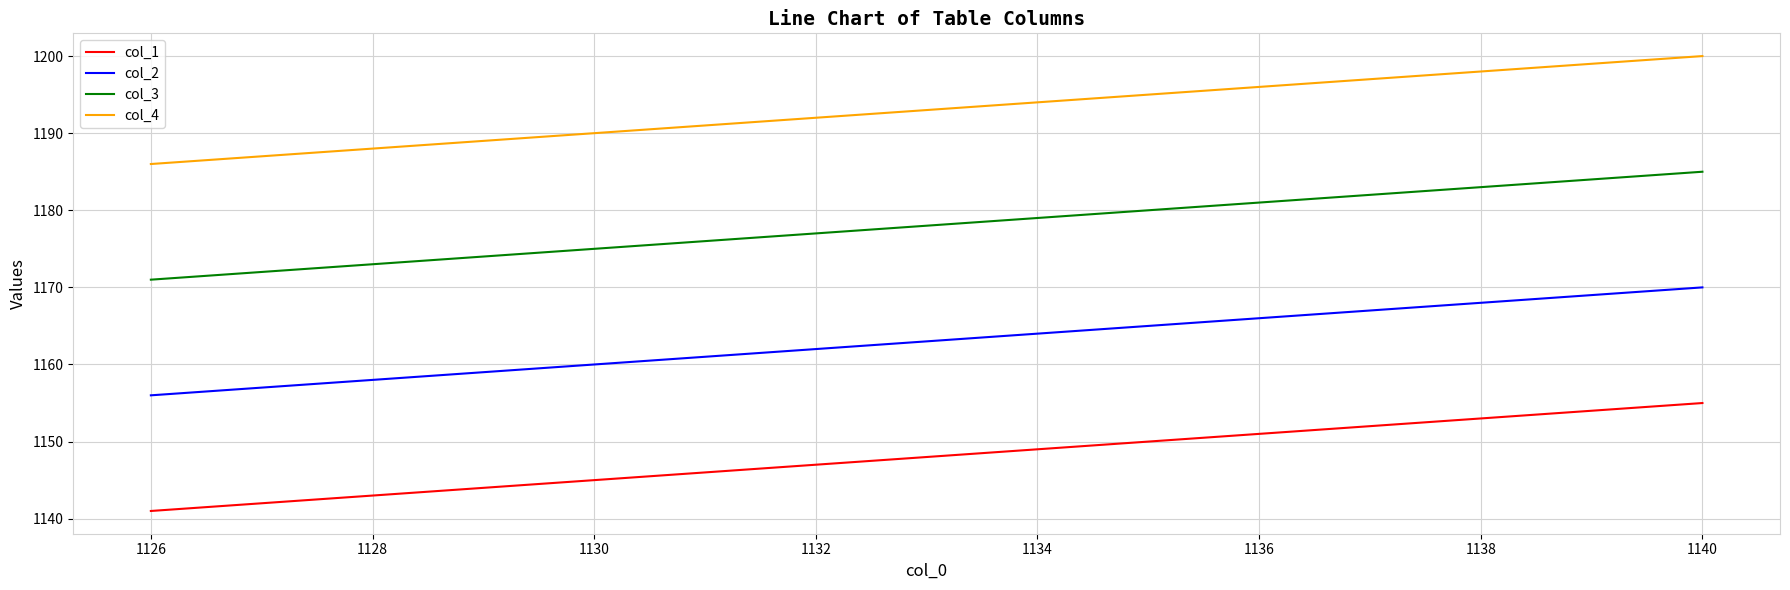

Does the chart have visible grid lines?

Yes